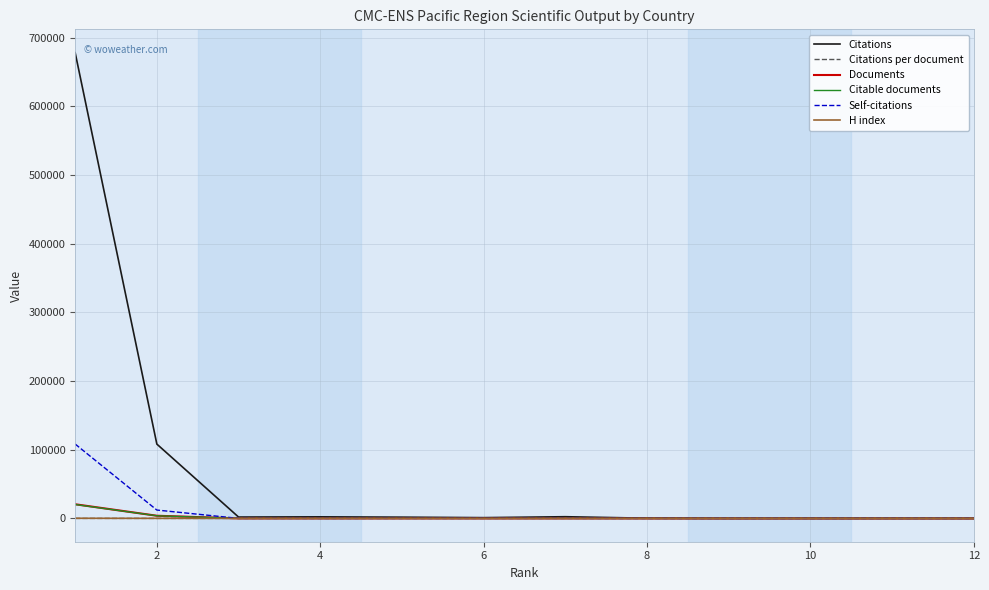

Which series has the largest total across all categories?

Citations